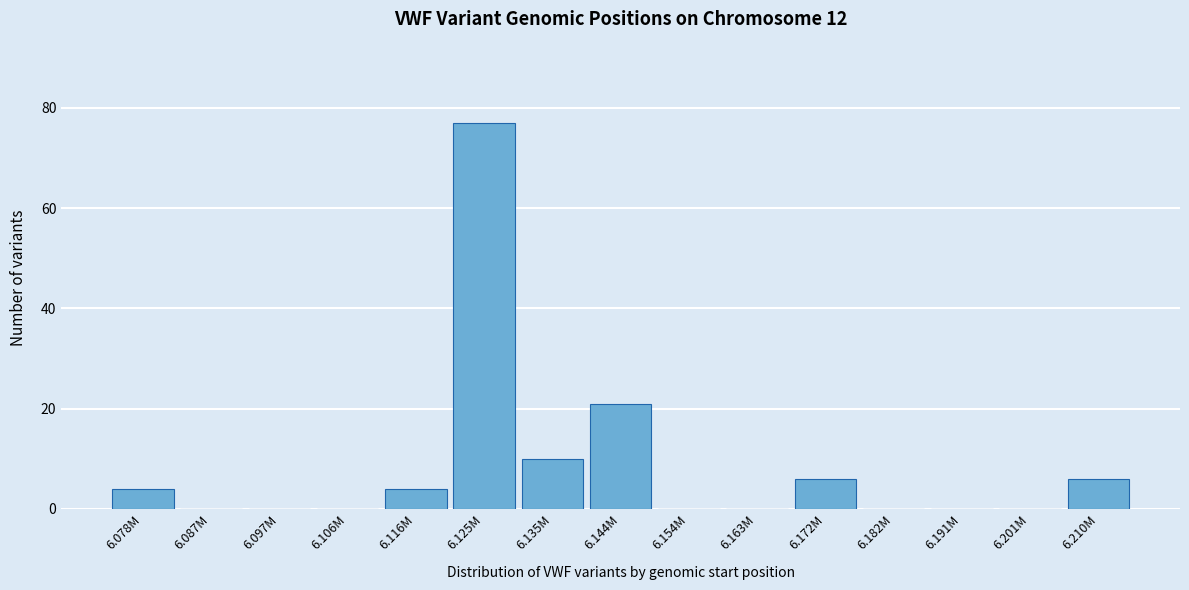

Reading left to right, list all the values displayed in this chart.

6.078M=4	6.087M=0	6.097M=0	6.106M=0	6.116M=4	6.125M=77	6.135M=10	6.144M=21	6.154M=0	6.163M=0	6.172M=6	6.182M=0	6.191M=0	6.201M=0	6.210M=6